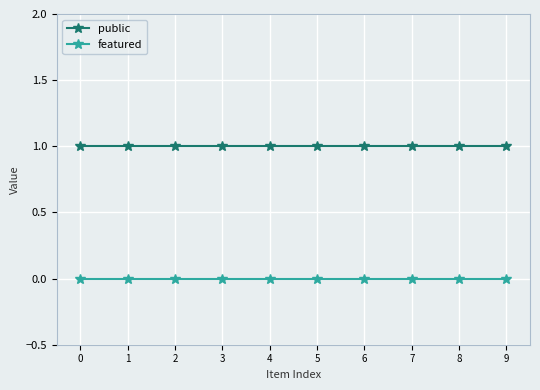

True or false: featured and public cross at least once.

False